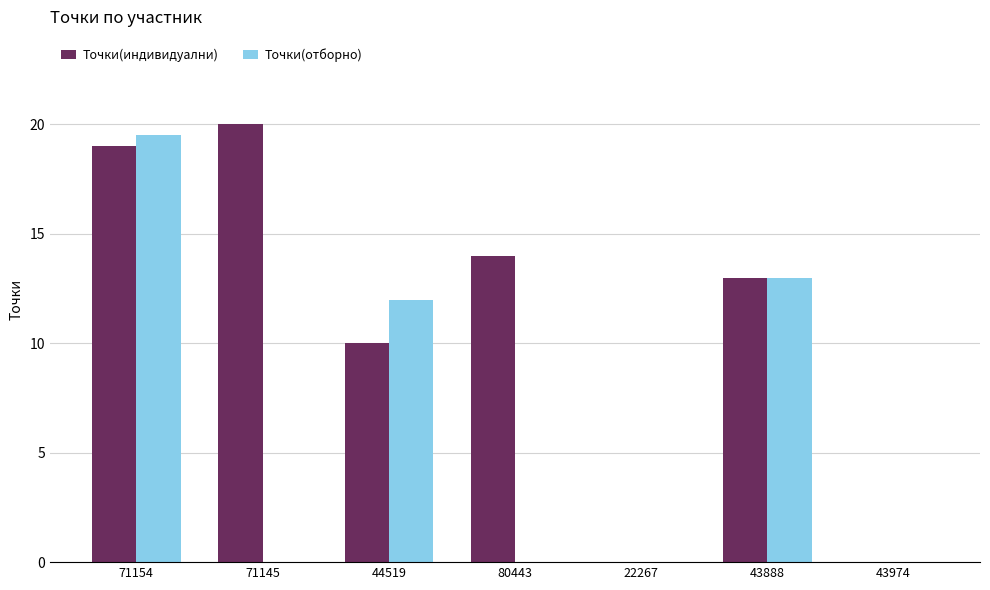

How many groups of bars are there?

7